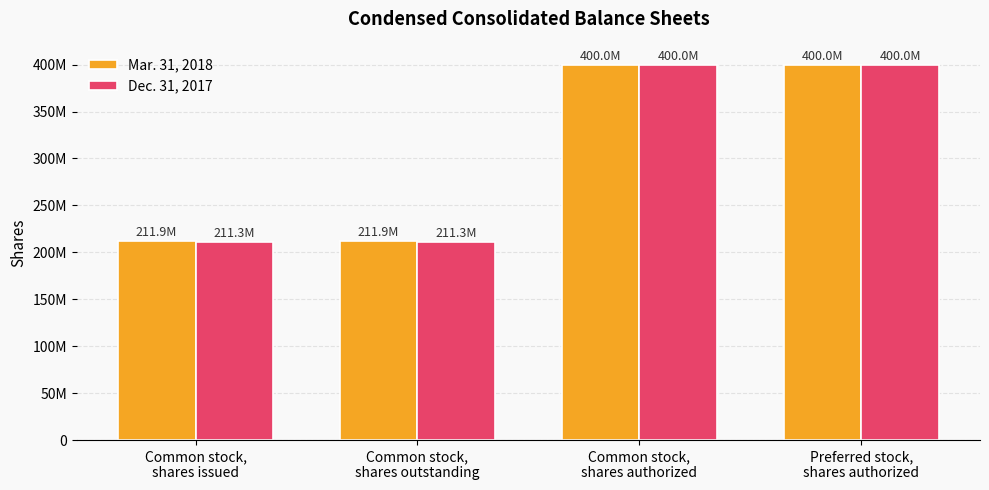

What is the label of the 3rd bar from the left?

Common stock,
shares authorized